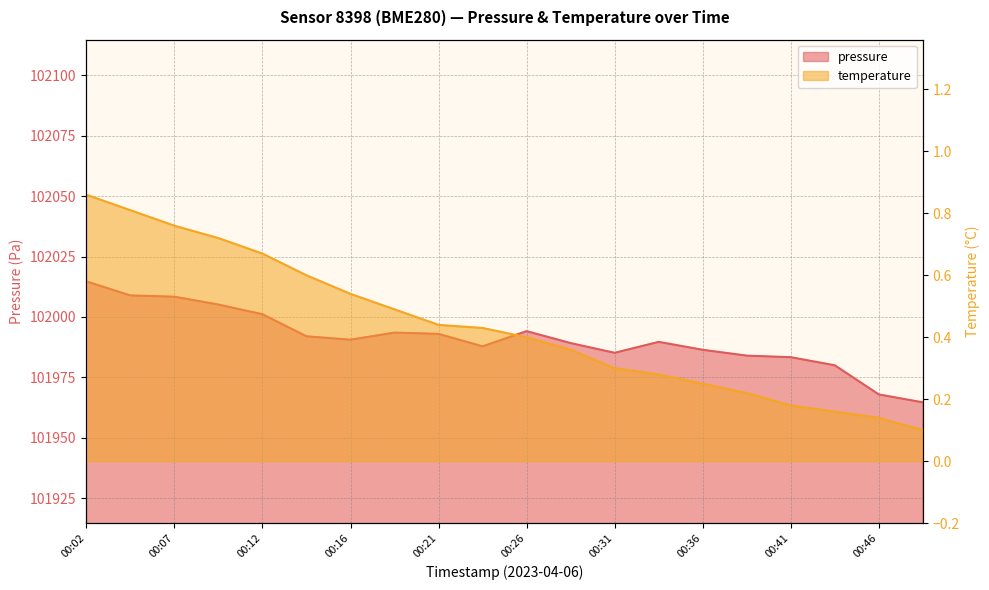

Rank the series by their average value, from lowest to highest.

temperature, pressure